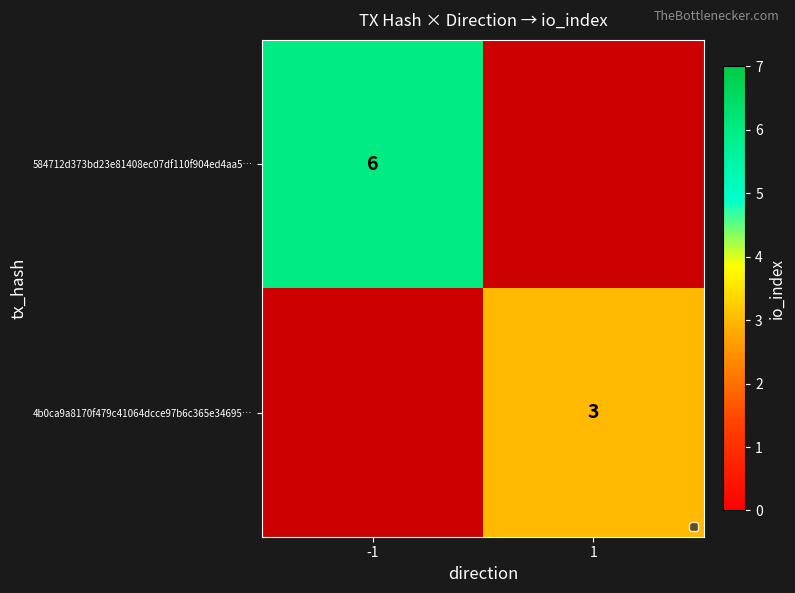

True or false: 584712d373bd23e81408ec07df110f904ed4aa5… has a value of 6 at -1.

True